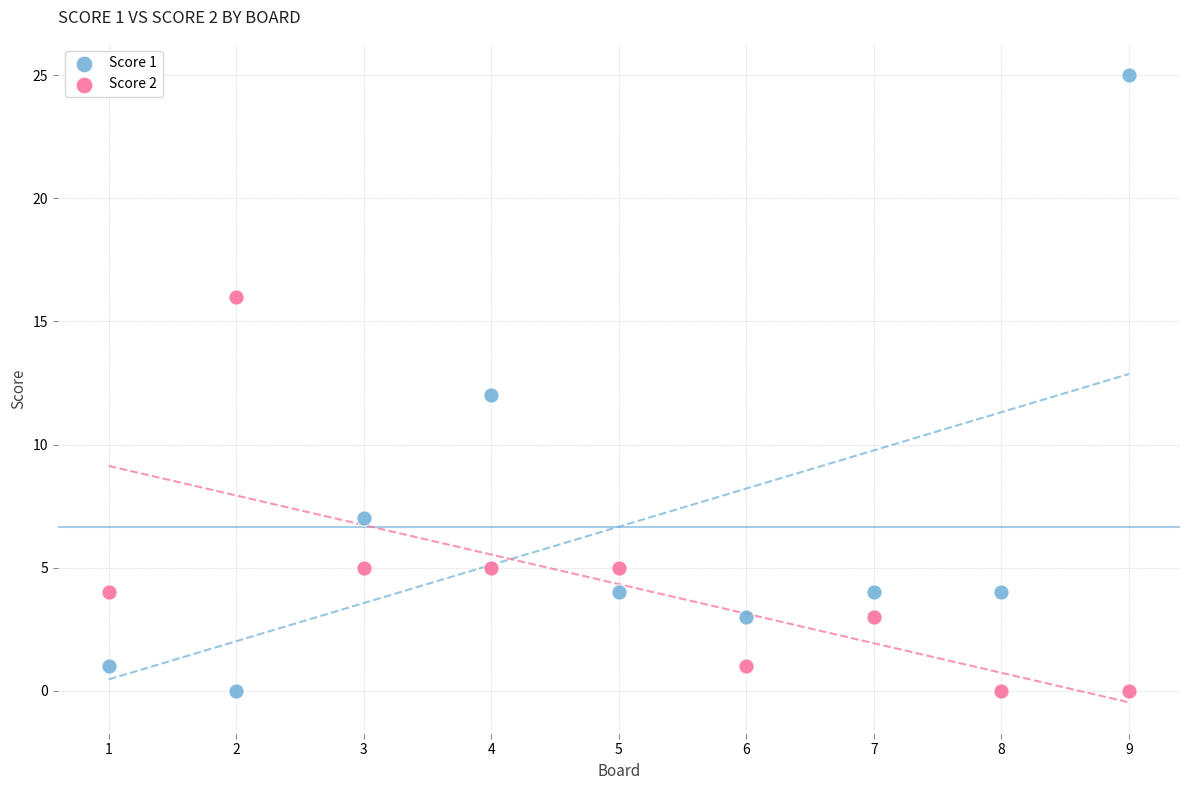

Which series contains the highest Y value?

Score 1